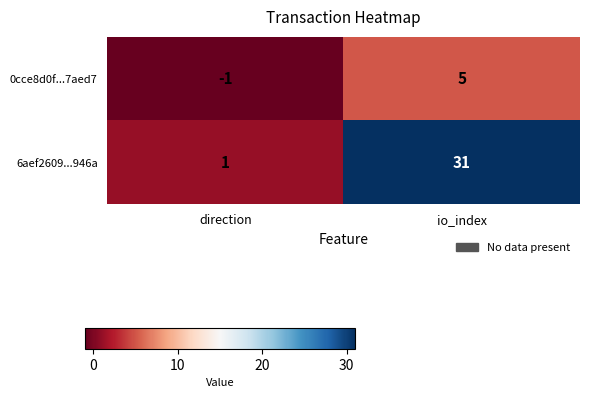

Which label corresponds to the largest value in the chart?

io_index